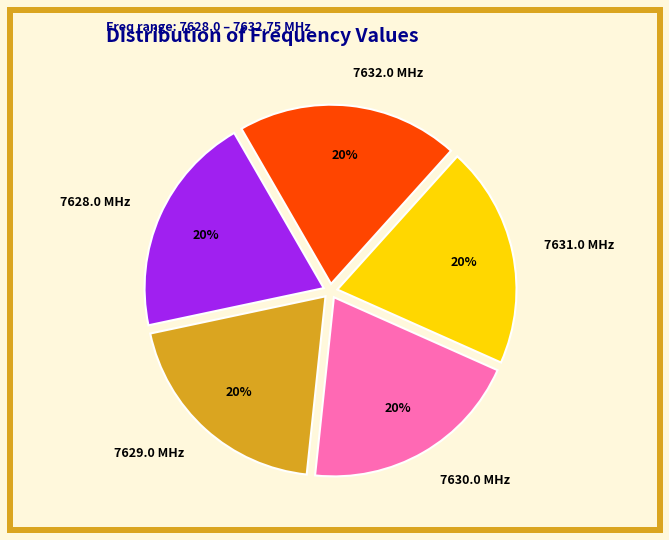

Is the sum of 7632.0 MHz and 7630.0 MHz greater than half?

No